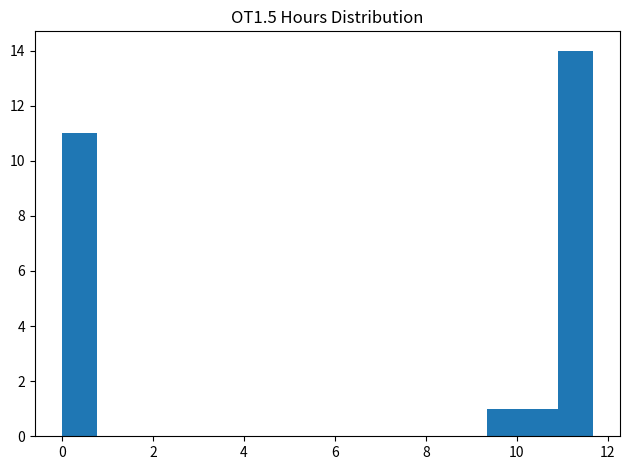

Around what value on the x-axis is the tallest bar? Give the approximate position of its centre, as read against the axis.

11.2